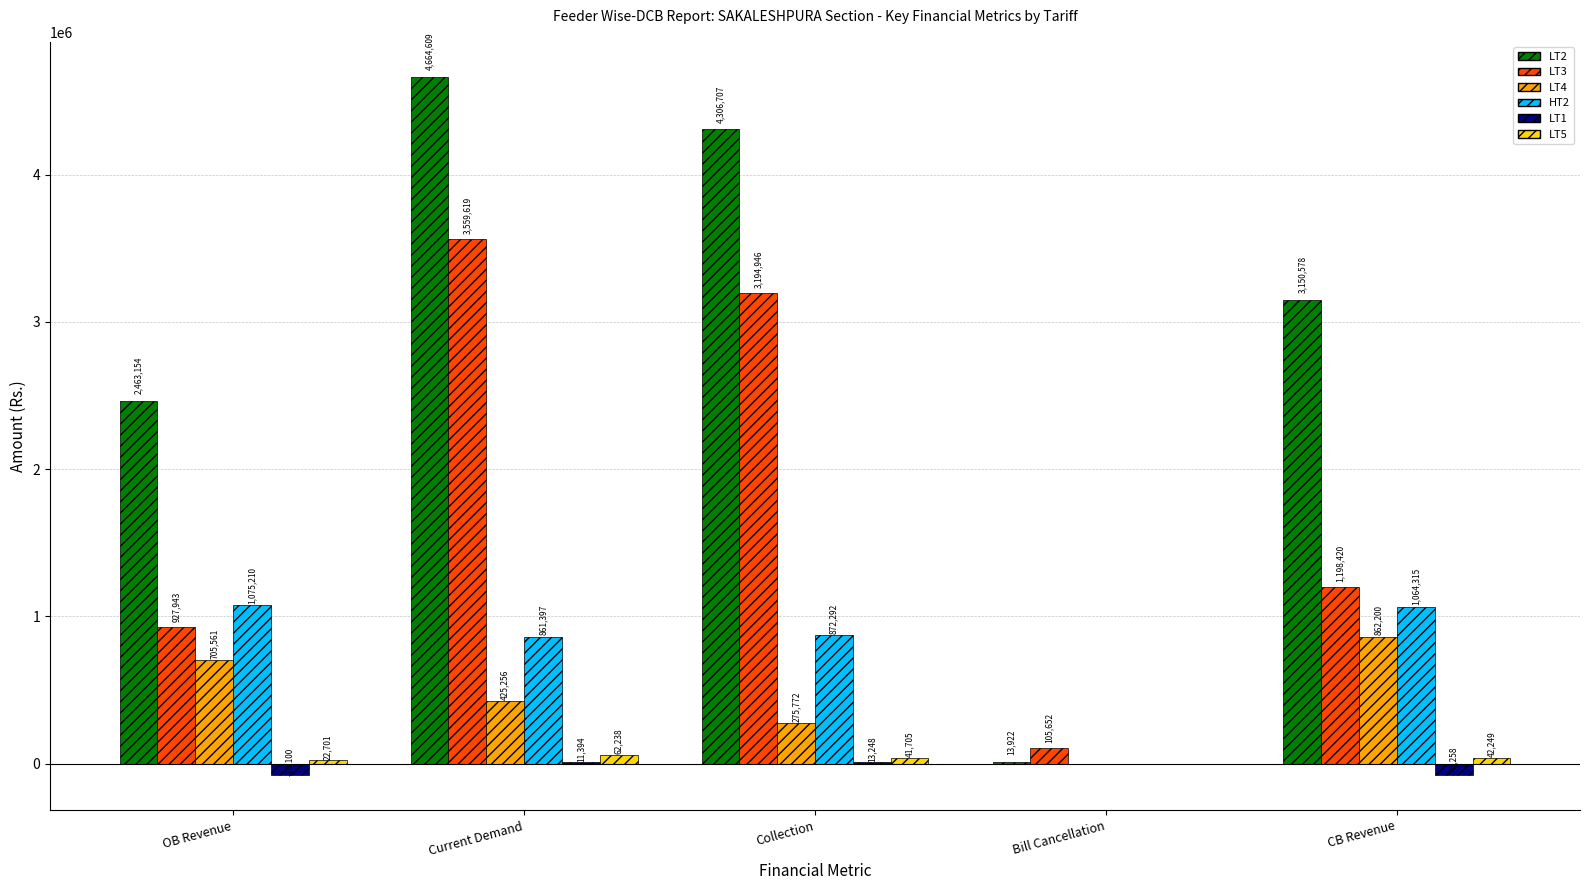

Which series has the widest spread of values?

LT2